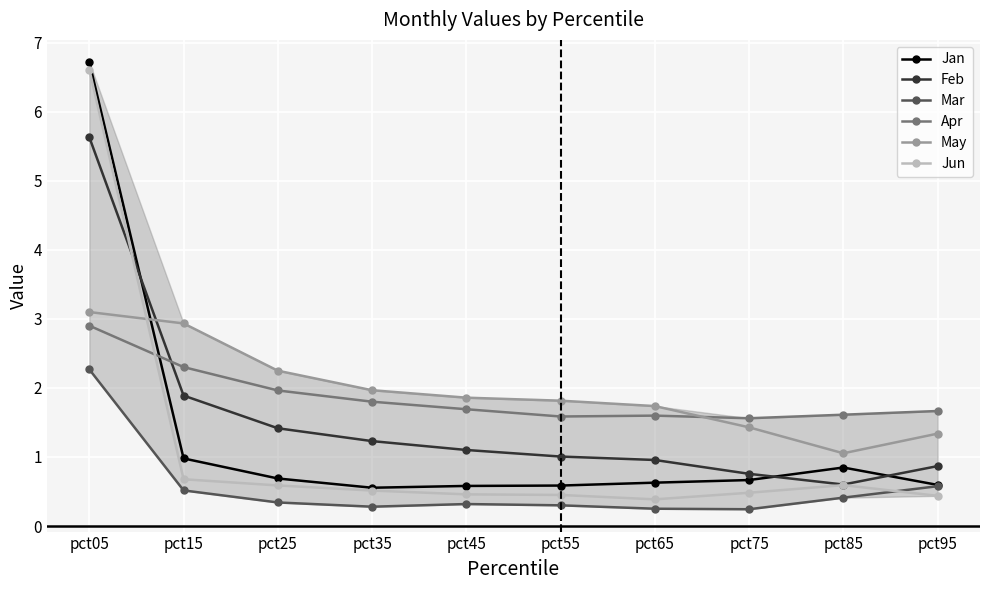

What is the spread (max minus min) of values at pct75?

1.3